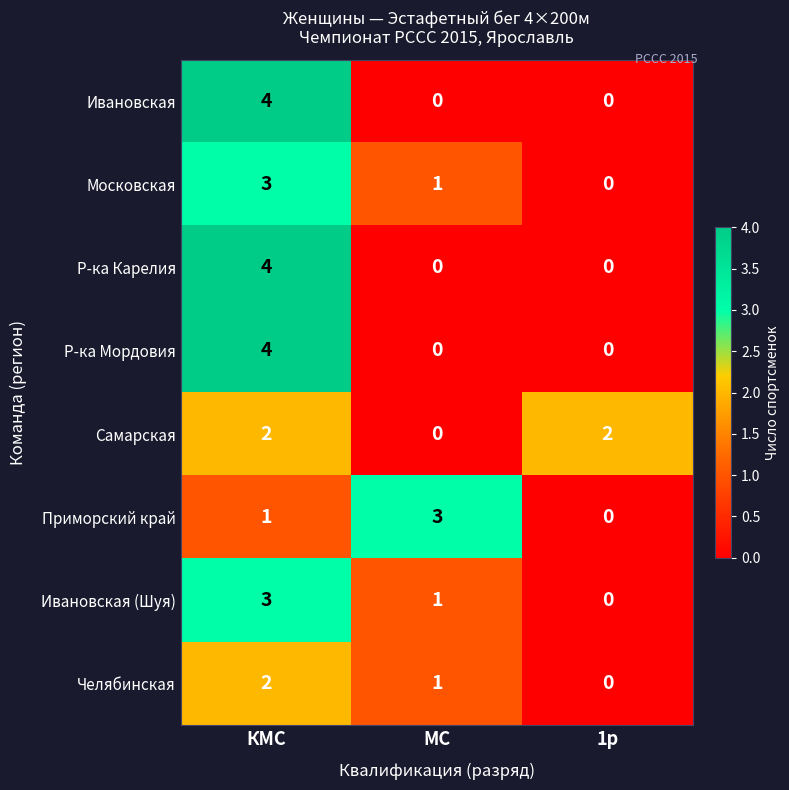

Which category has the highest value in the Челябинская series?

КМС